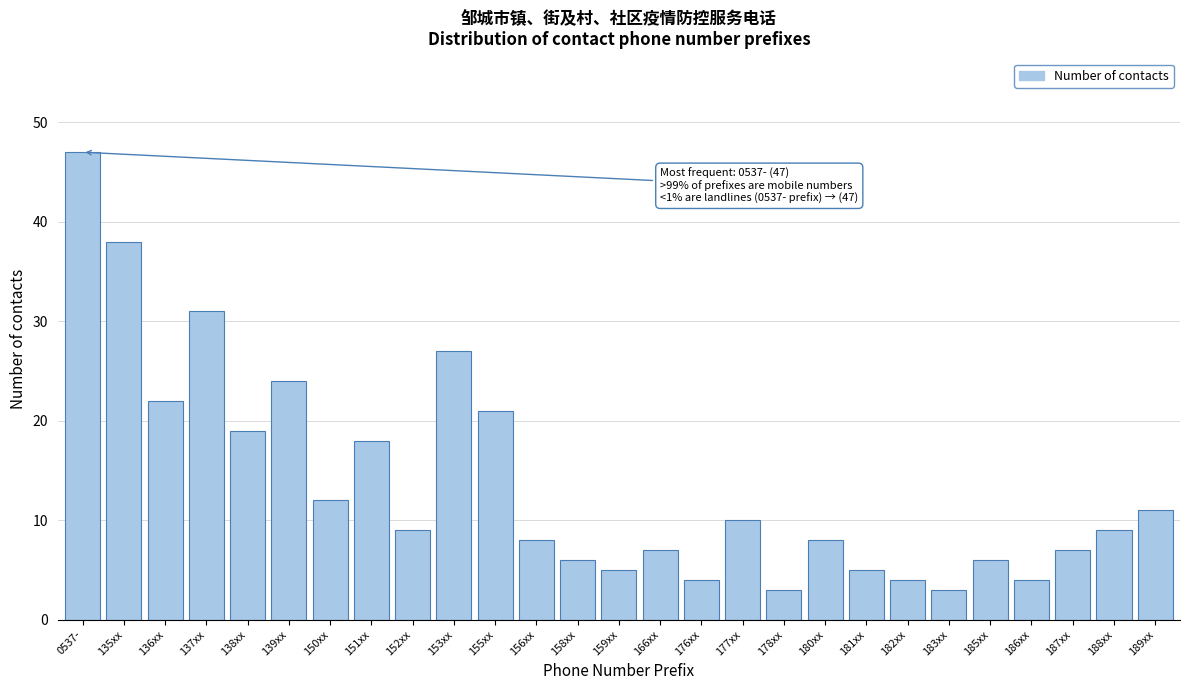

Reading right to left, what are all the values shown in this chart?

189xx=11	188xx=9	187xx=7	186xx=4	185xx=6	183xx=3	182xx=4	181xx=5	180xx=8	178xx=3	177xx=10	176xx=4	166xx=7	159xx=5	158xx=6	156xx=8	155xx=21	153xx=27	152xx=9	151xx=18	150xx=12	139xx=24	138xx=19	137xx=31	136xx=22	135xx=38	0537-=47